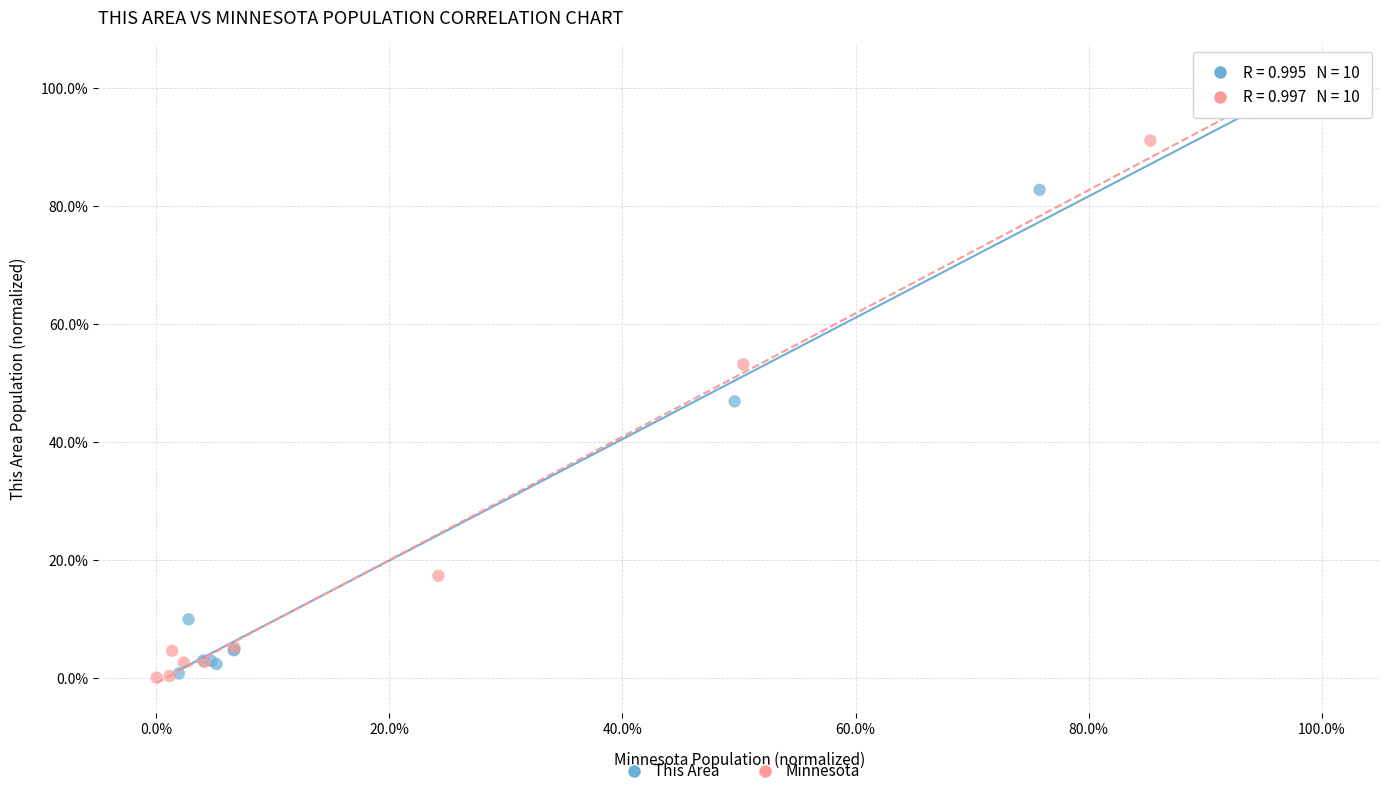

What are all the series names shown in the legend?

This Area, Minnesota